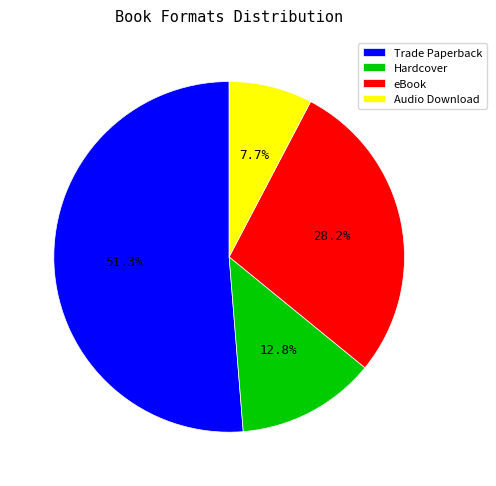

Which category has the biggest portion of the pie?

Trade Paperback